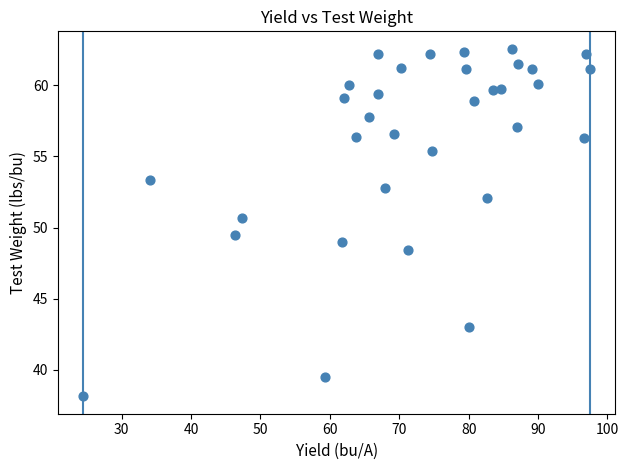

What is the range of X values (max minus min)?

73.0